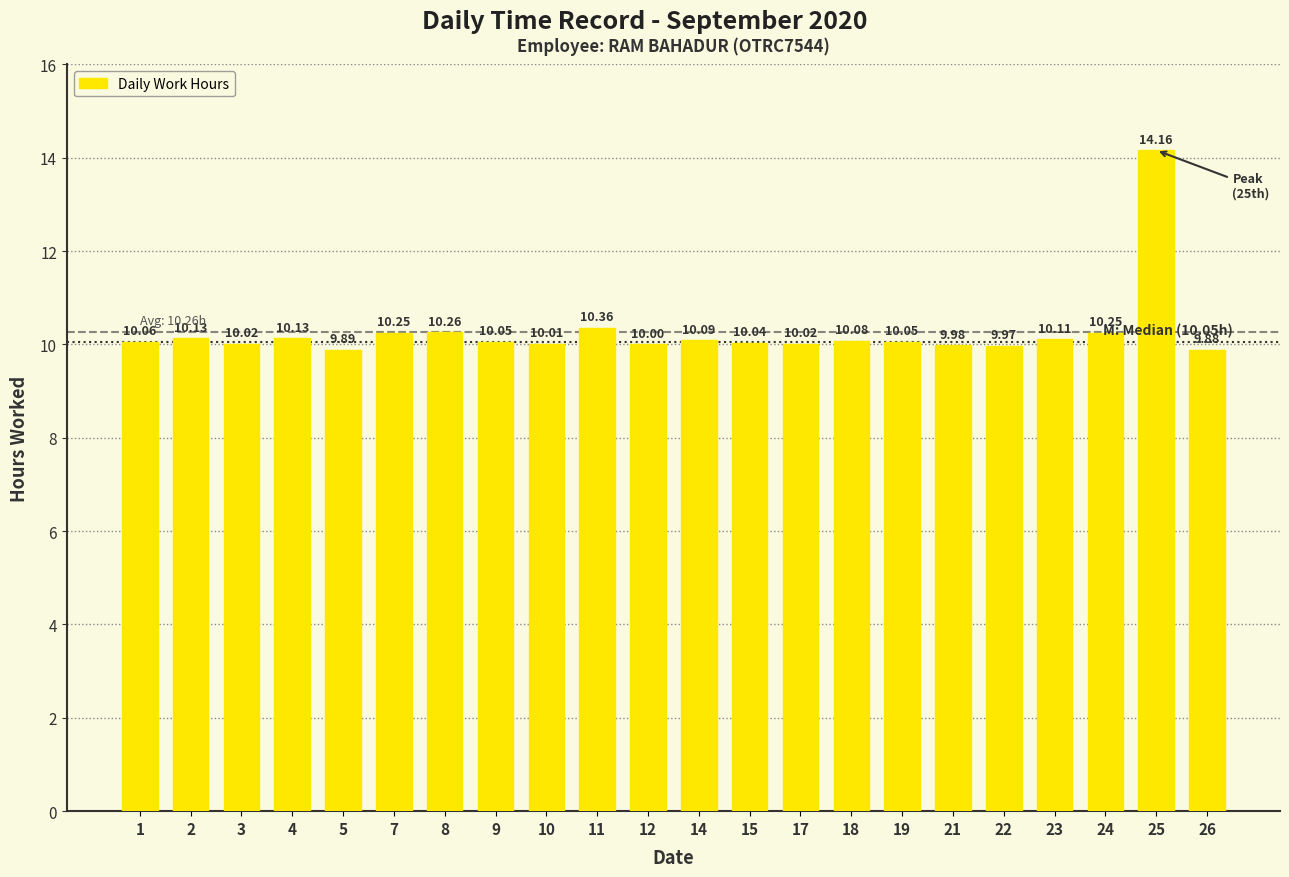

Approximately how many times larger is the value at 11 compared to 1?

1.0